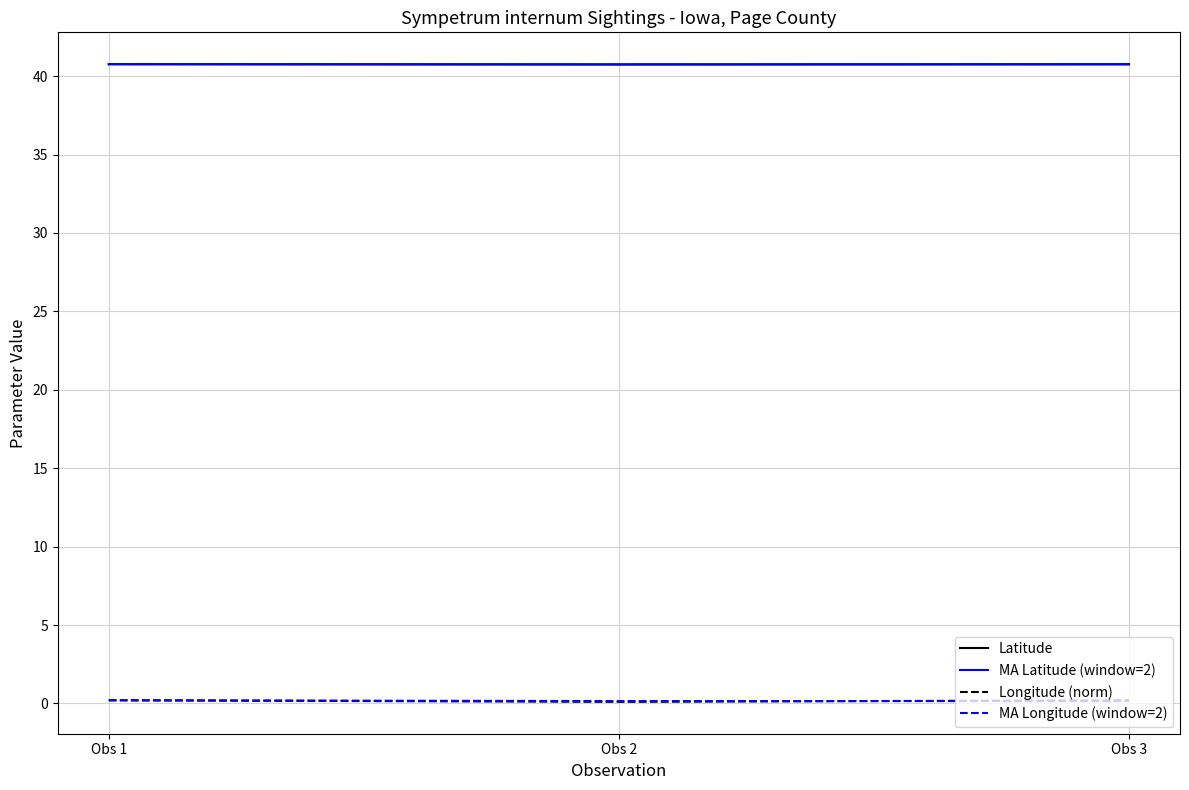

What are all the series names shown in the legend?

Latitude, MA Latitude (window=2), Longitude (norm), MA Longitude (window=2)